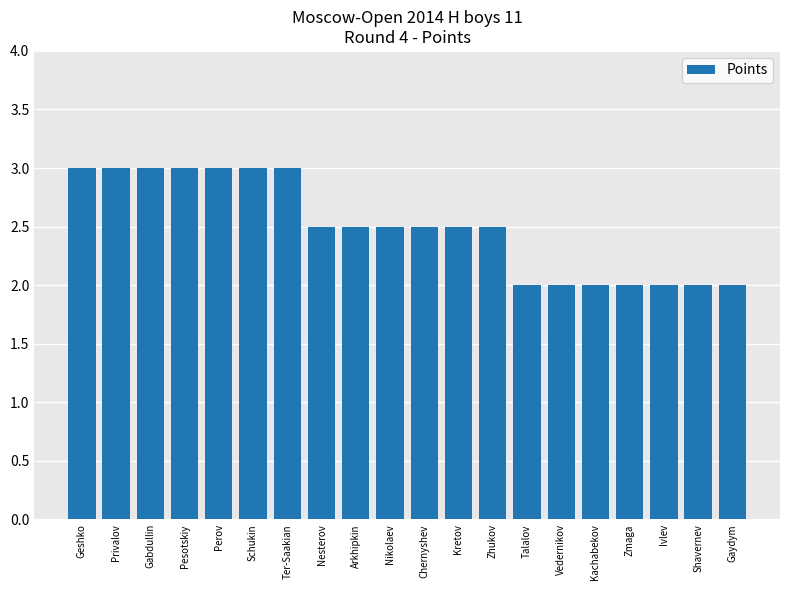

What is the minimum value shown in the chart?

2.0